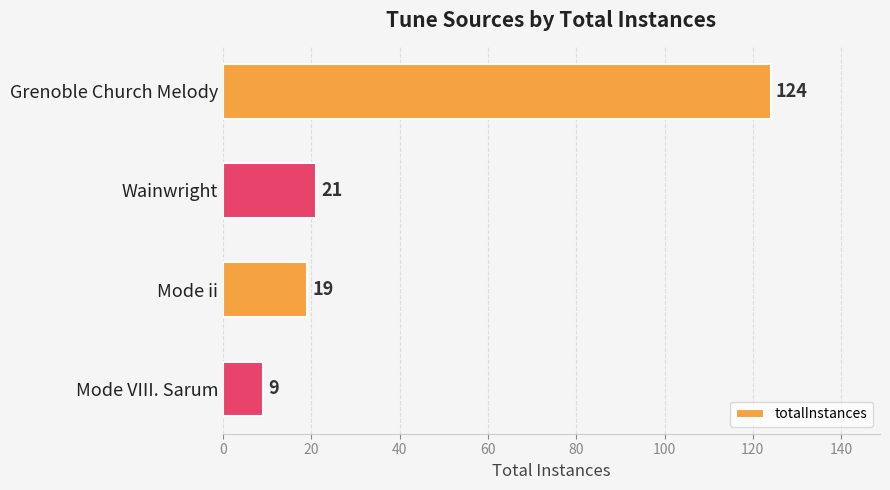

What is the average value?

43